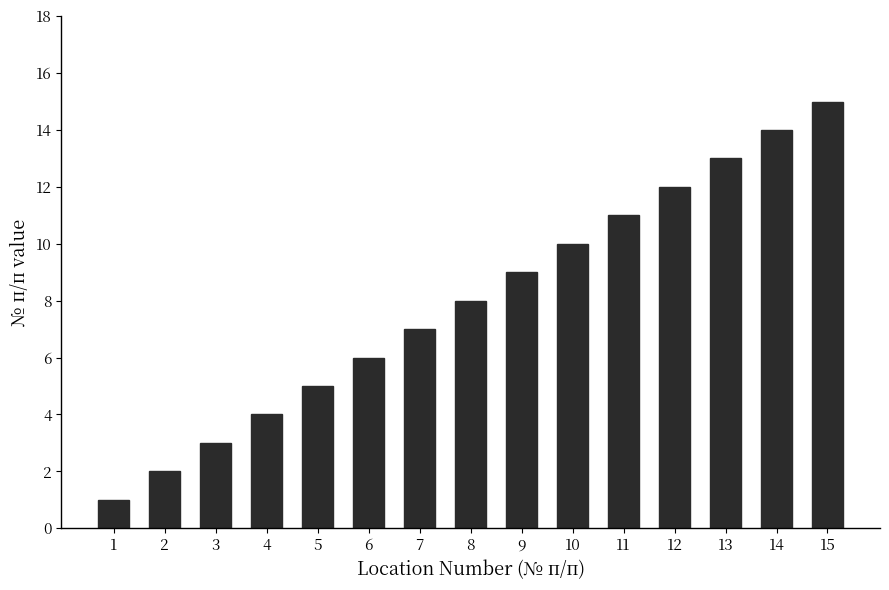

The value at 1 is 1. True or false?

True